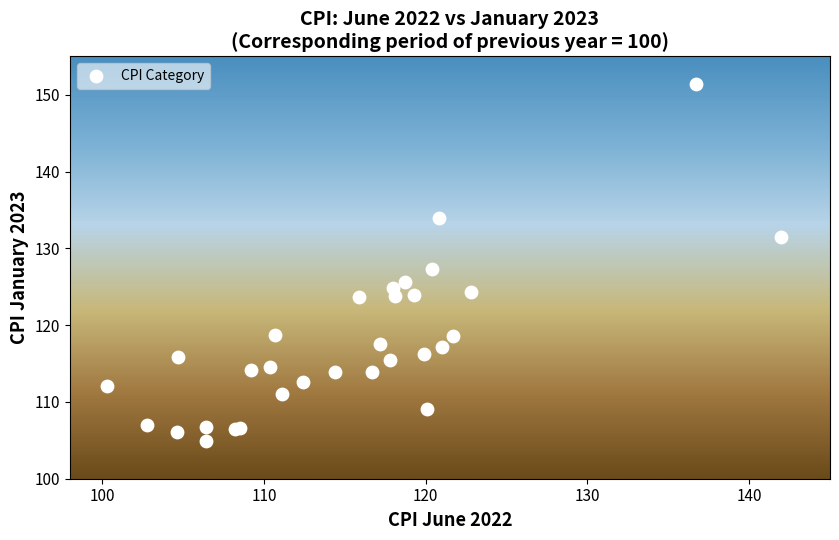

What Y value in the scatter plot is closest to 128?

127.3